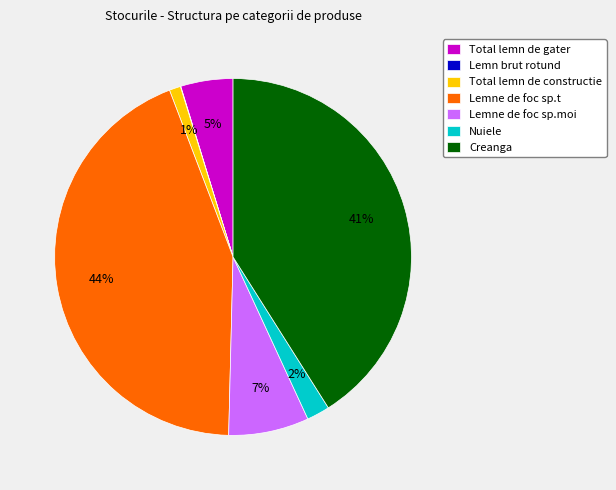

To the nearest percent, what is the difference between the largest and smallest slice percentages?

44%